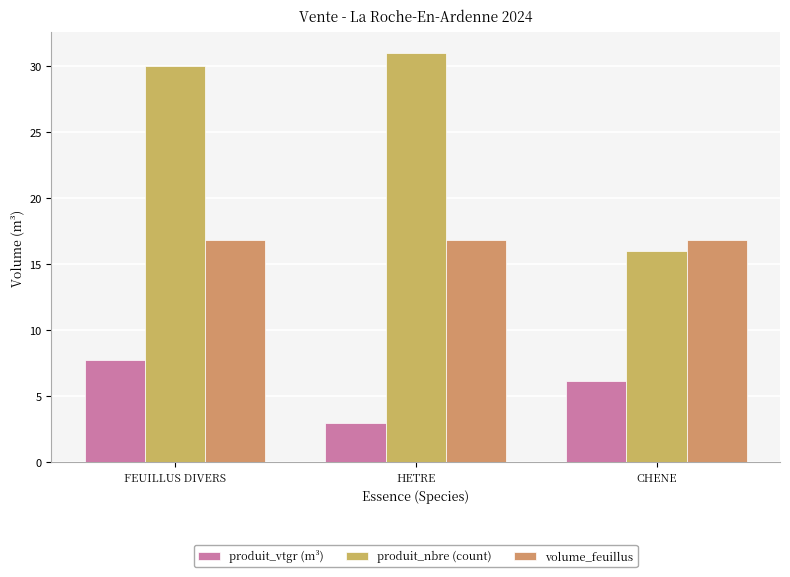

What are all the series names shown in the legend?

produit_vtgr (m³), produit_nbre (count), volume_feuillus